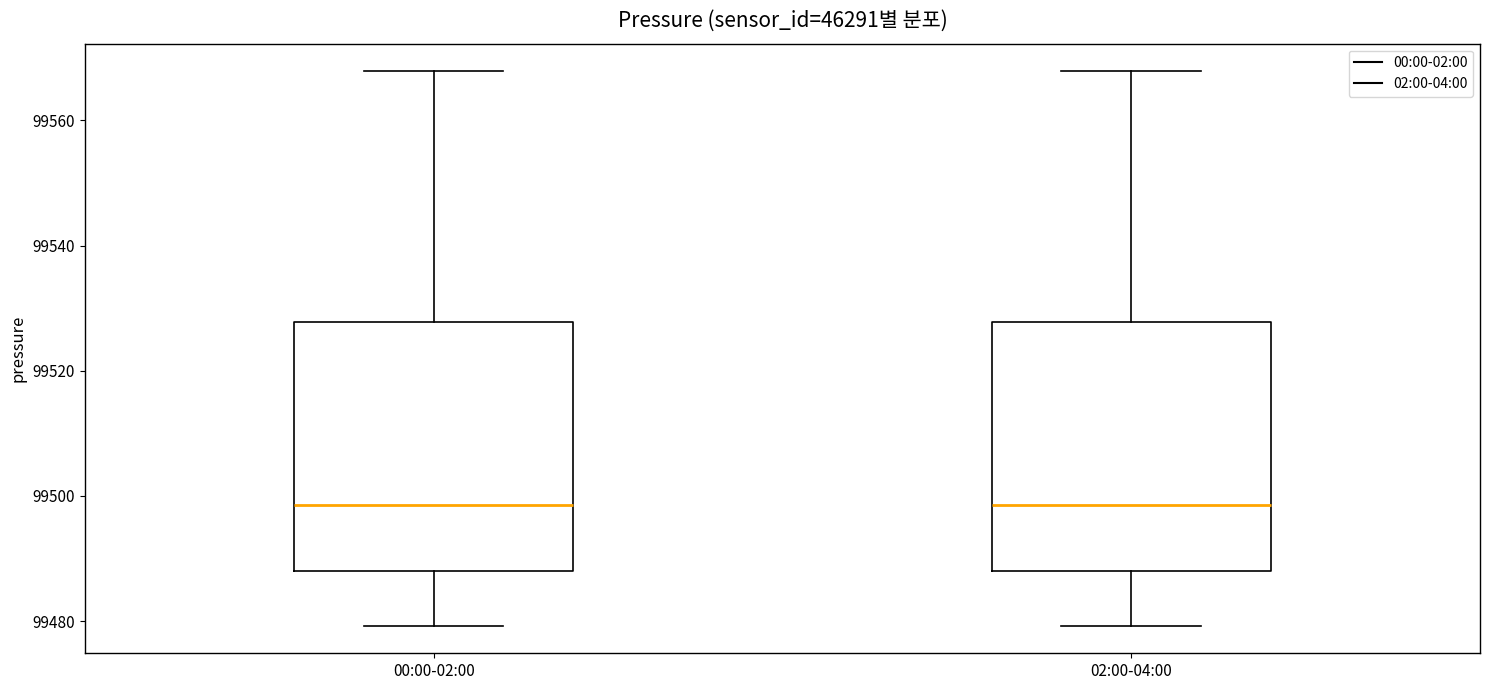

Reading left to right, read every box against the y-axis: the position of its median line, the range the box covers, and the ends of its whiskers. The values are not printed on the chart, so give them approximately, as read against the axis.

00:00-02:00: median 99498, box 99488 to 99528, whiskers 99480 to 99568
02:00-04:00: median 99498, box 99488 to 99528, whiskers 99480 to 99568